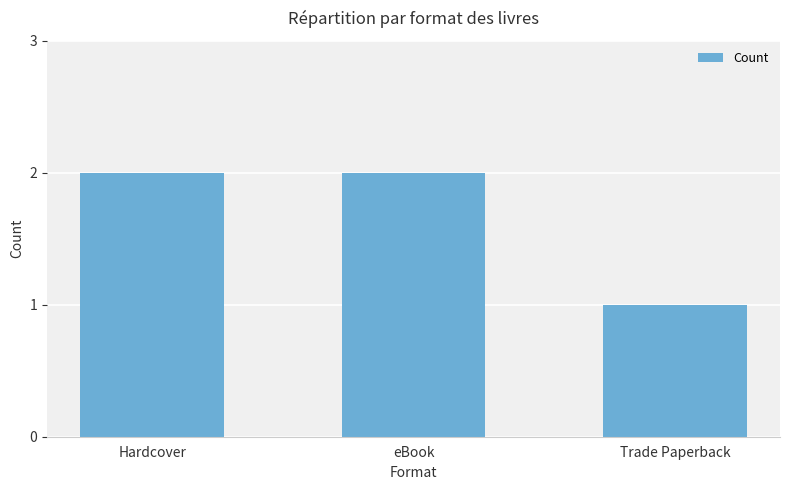

What is the sum of the values at Hardcover and Trade Paperback?

3